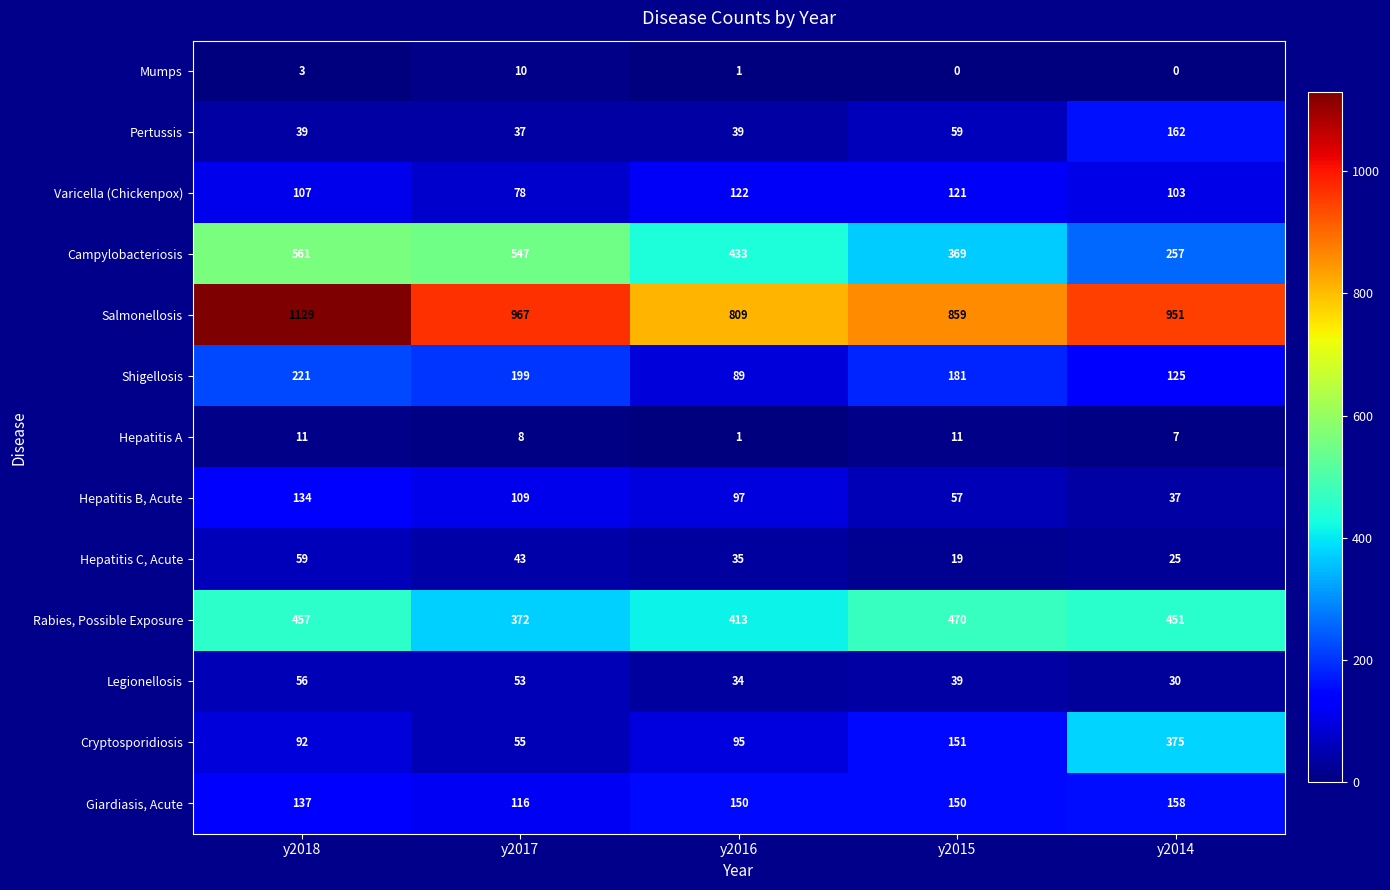

What is the spread (max minus min) of values at y2017?

959